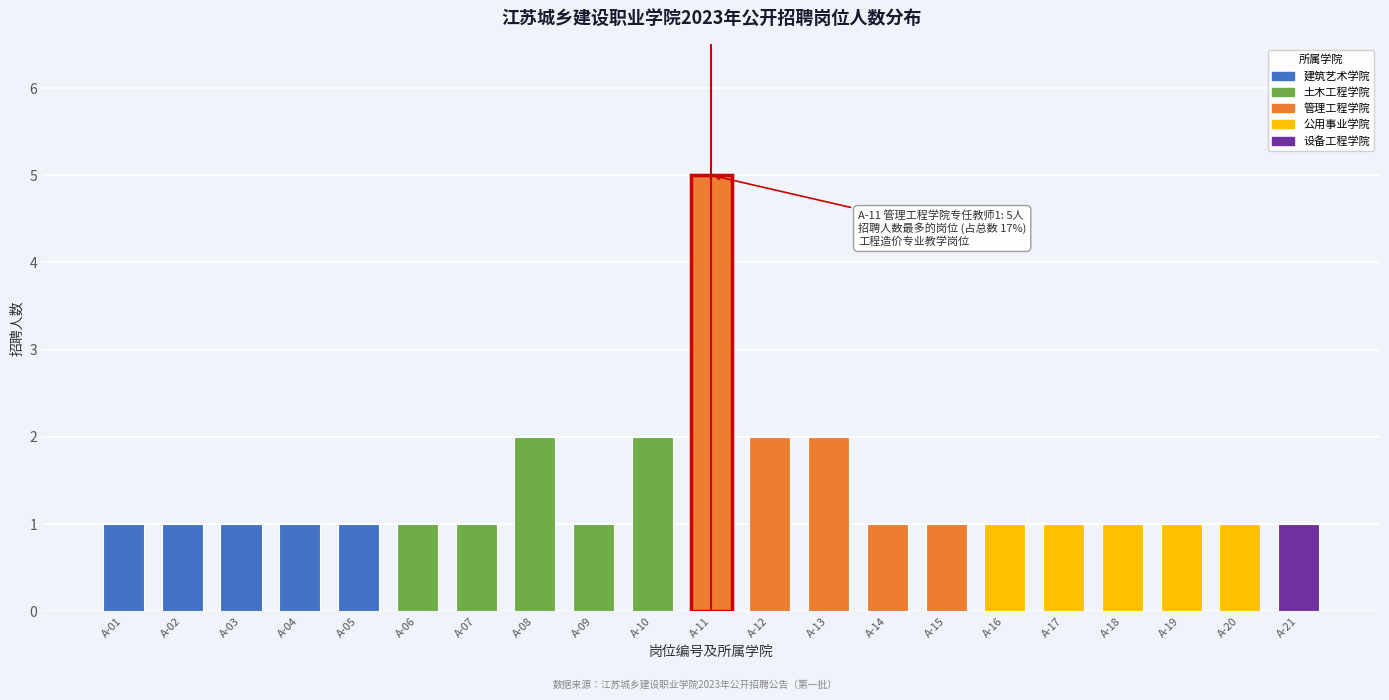

Reading right to left, transcribe all the data shown in this chart.

1	1	1	1	1	1	1	1	2	2	5	2	1	2	1	1	1	1	1	1	1